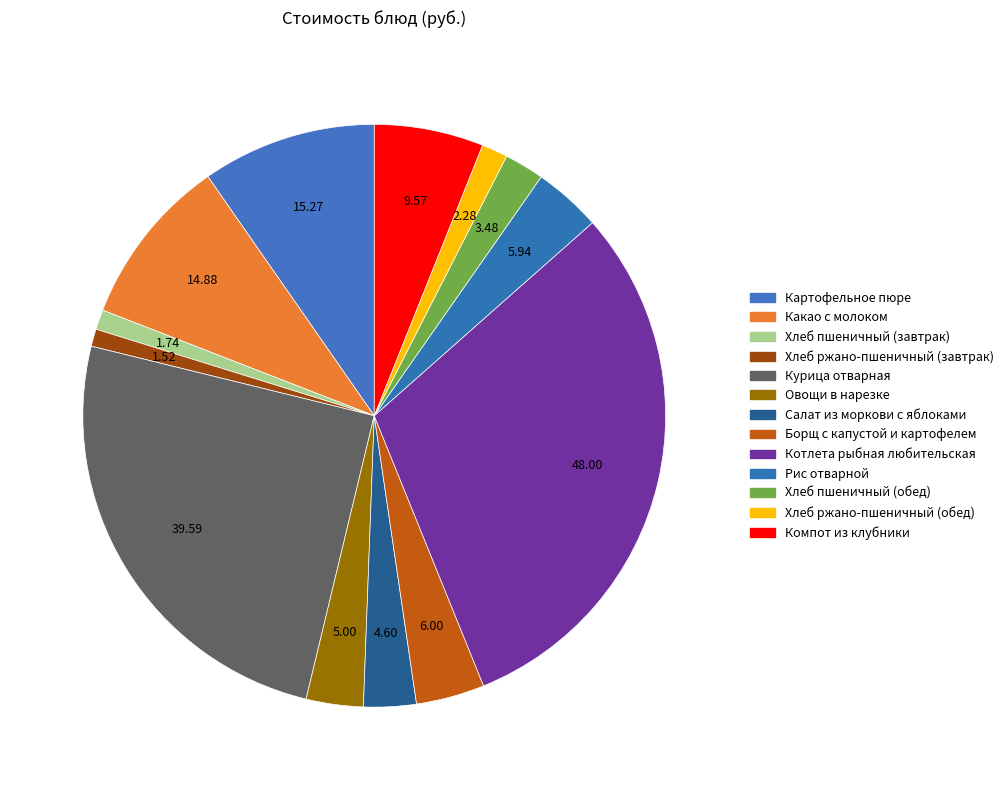

Is it true that Курица отварная is 25% of the pie?

True